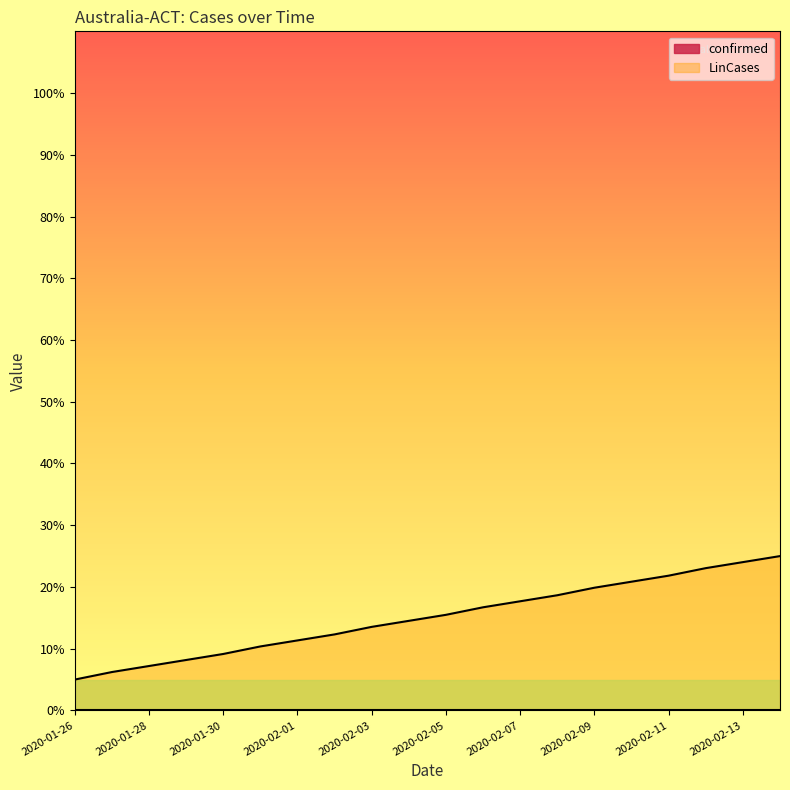

How many series are shown in this chart?

2